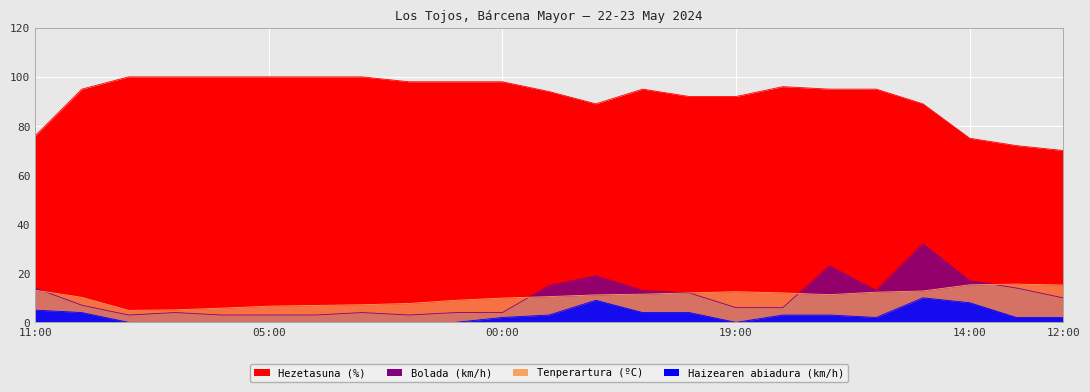

What is the sum of all Bolada (km/h) values?

232.0